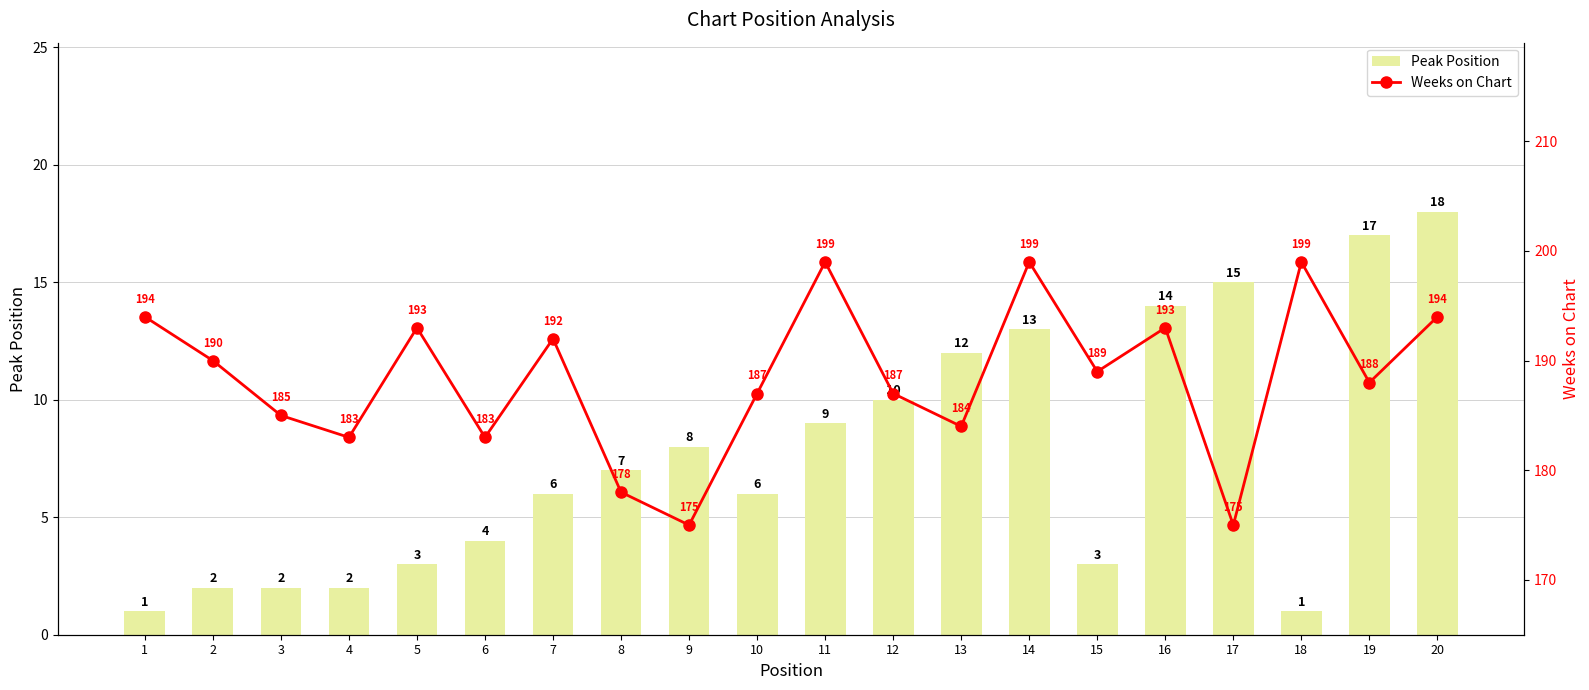

What is the total value across all series at 5?

196